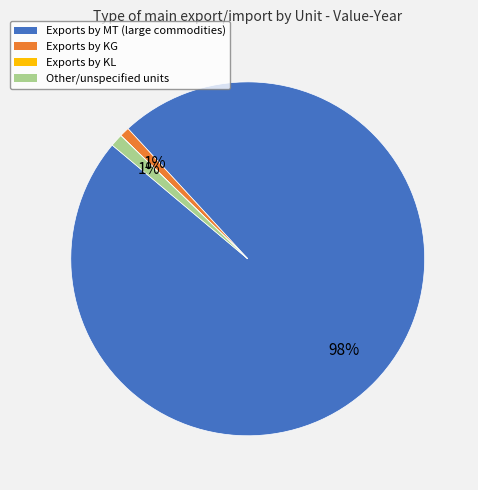

To the nearest percent, what is the average slice percentage?

25%